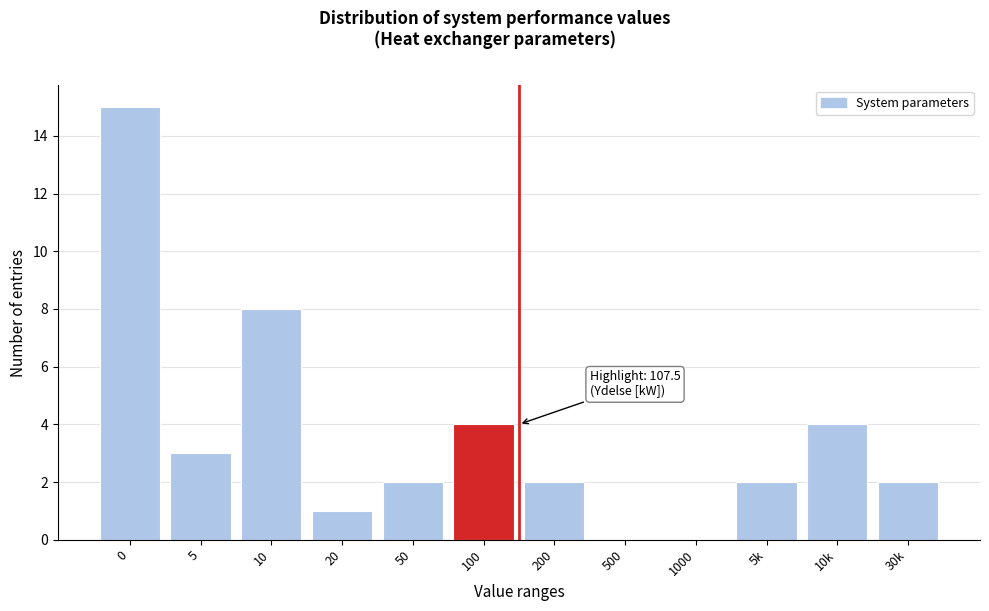

Reading left to right, what are all the values shown in this chart?

0=15	5=3	10=8	20=1	50=2	100=4	200=2	500=0	1000=0	5k=2	10k=4	30k=2